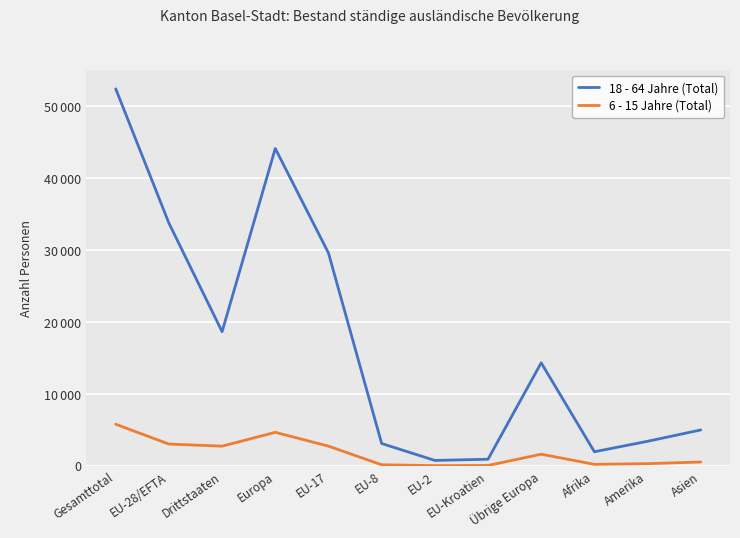

At which category does 18 - 64 Jahre (Total) reach its first local valley?

Drittstaaten